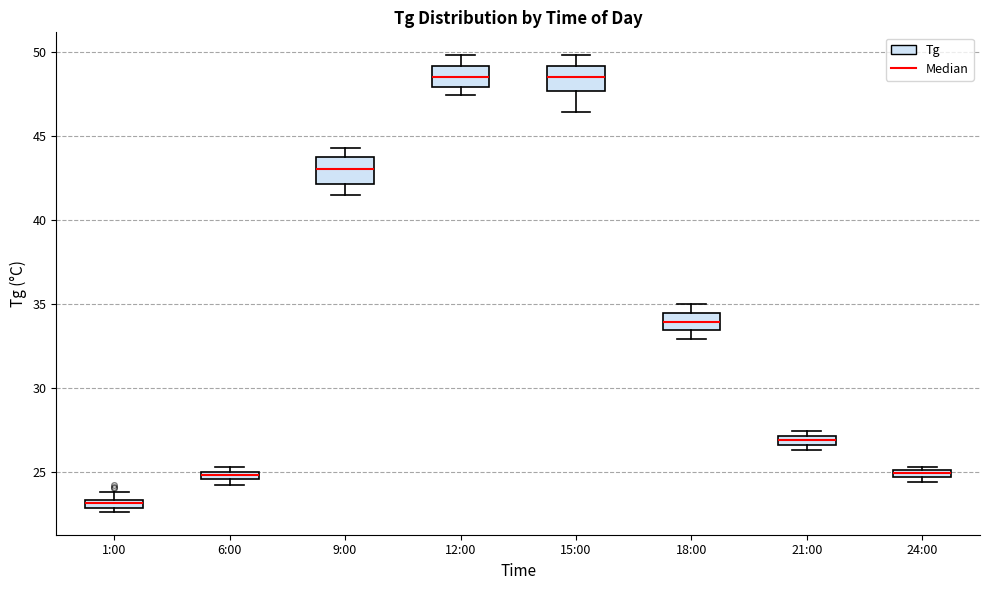

Where does the upper whisker of the box for 12:00 end on the y-axis? The values are not printed on the chart, so give them approximately, as read against the axis.

50.0